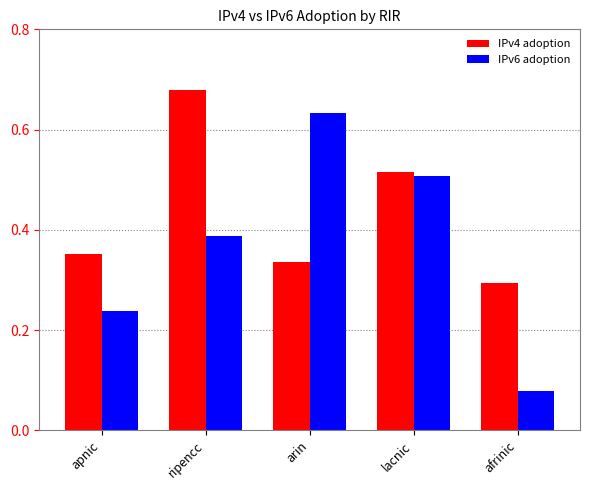

Rank the categories by IPv6 adoption value from highest to lowest.

arin, lacnic, ripencc, apnic, afrinic